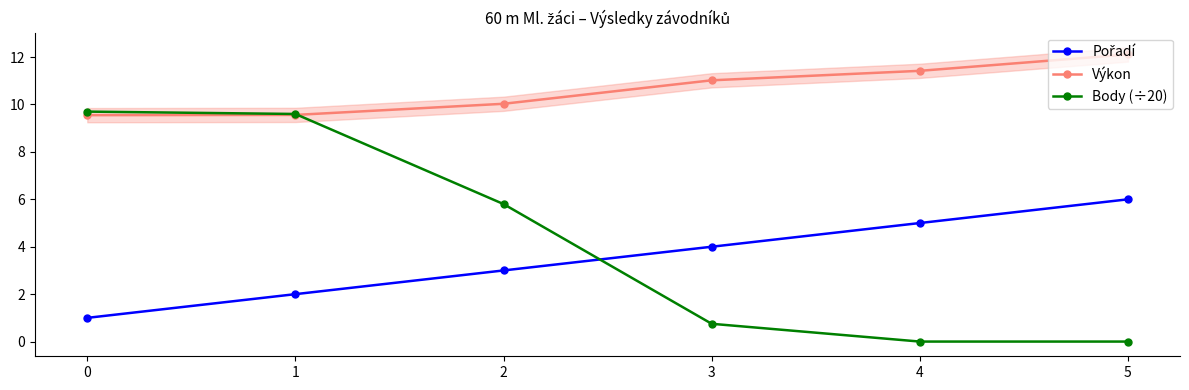

True or false: Pořadí and Výkon cross at least once.

False